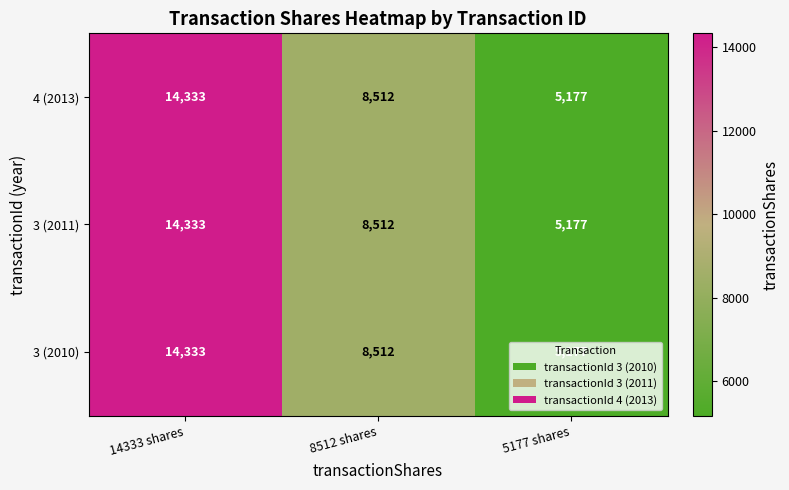

Rank the categories by 3 (2011) value from lowest to highest.

5177 shares, 8512 shares, 14333 shares